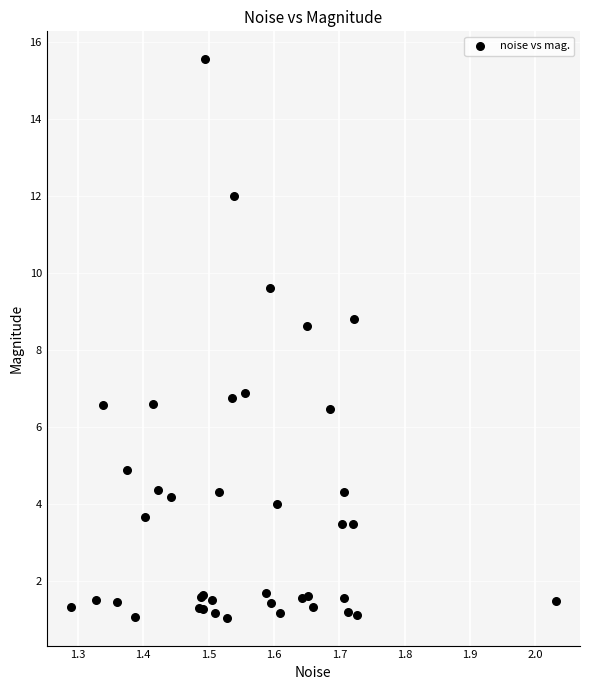

What Y value in the scatter plot is closest to 8?

8.6